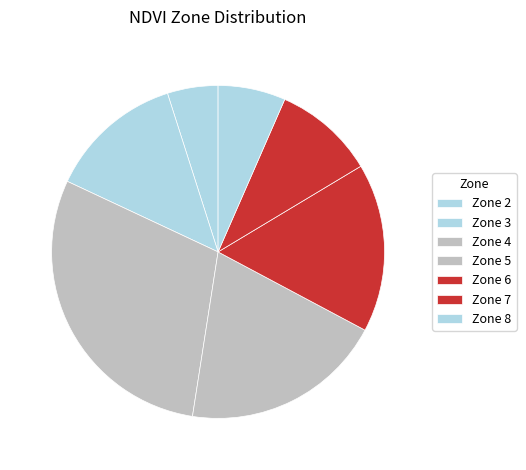

Does Zone 2 account for over 50% of the chart?

No